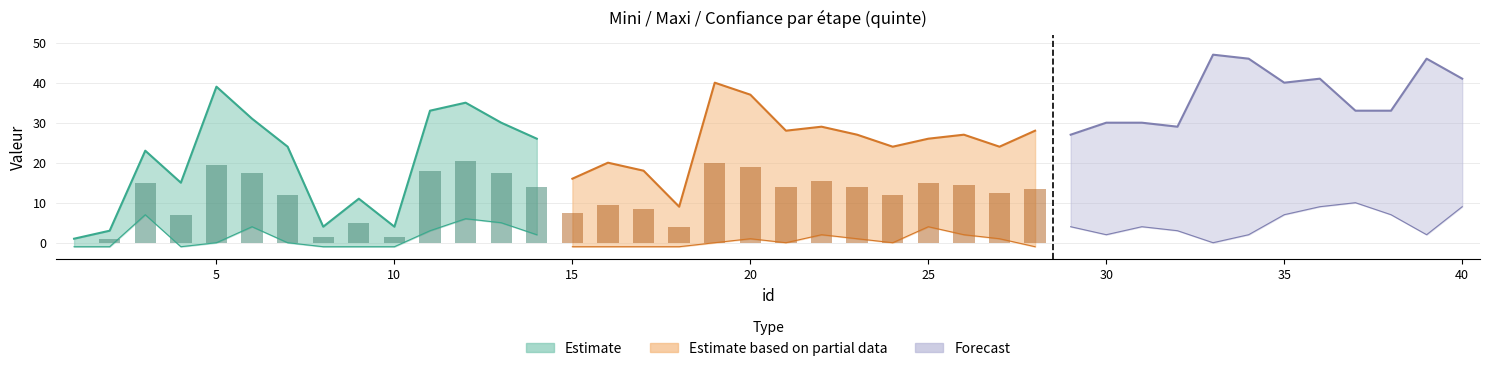

How many values in the mini series are below 2?

20